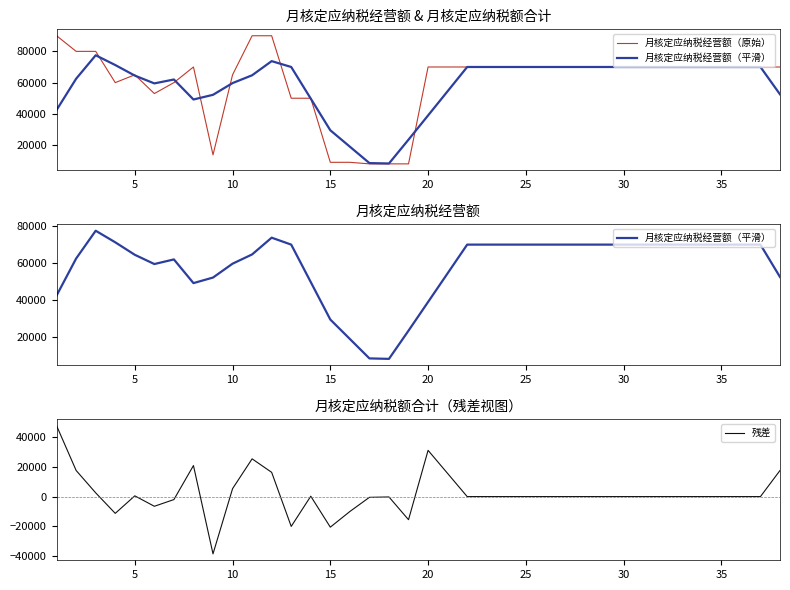

What is the lowest value of the 残差 series?

-38410.8